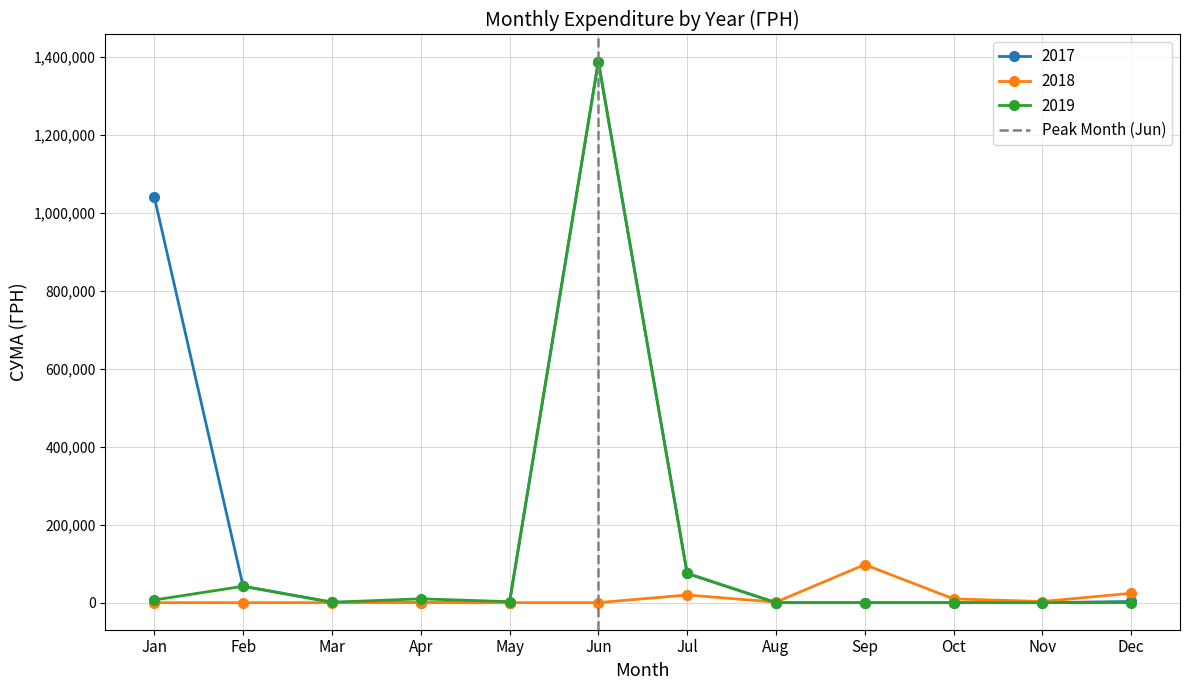

Which category has the highest value in the 2018 series?

Sep